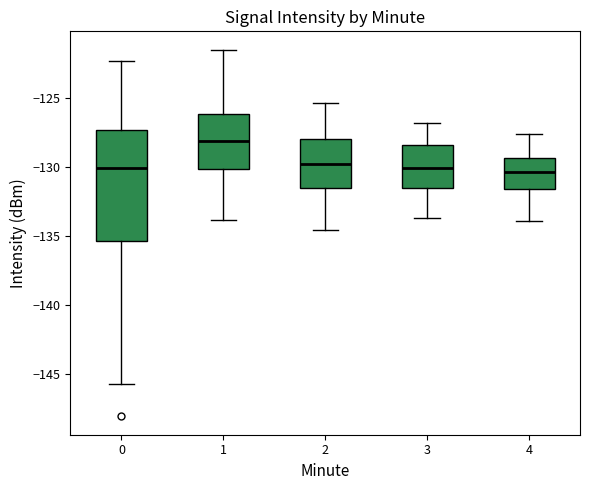

Reading left to right, transcribe this box plot: for each box, give where its median line is, the range the box spans, and where its two whiskers end, as read against the y-axis. The values are not printed on the chart, so give them approximately, as read against the axis.

0: median -130.0, box -135.5 to -127.5, whiskers -145.5 to -122.5
1: median -128.0, box -130.0 to -126.0, whiskers -134.0 to -121.5
2: median -130.0, box -131.5 to -128.0, whiskers -134.5 to -125.5
3: median -130.0, box -131.5 to -128.5, whiskers -133.5 to -127.0
4: median -130.5, box -131.5 to -129.5, whiskers -134.0 to -127.5